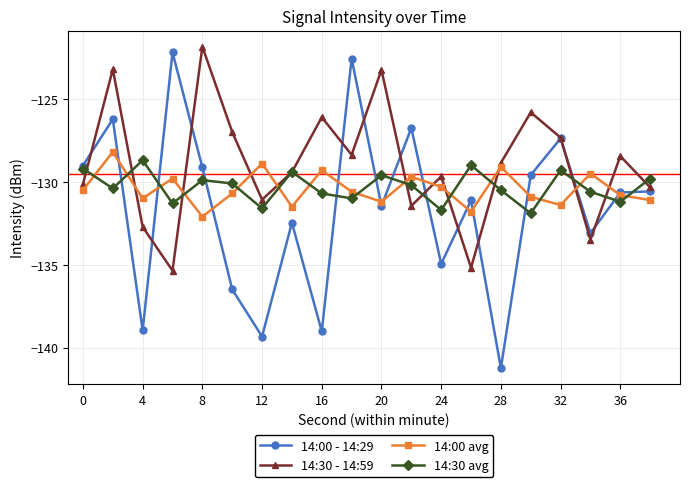

At how many categories does at least one series exceed -134?

20